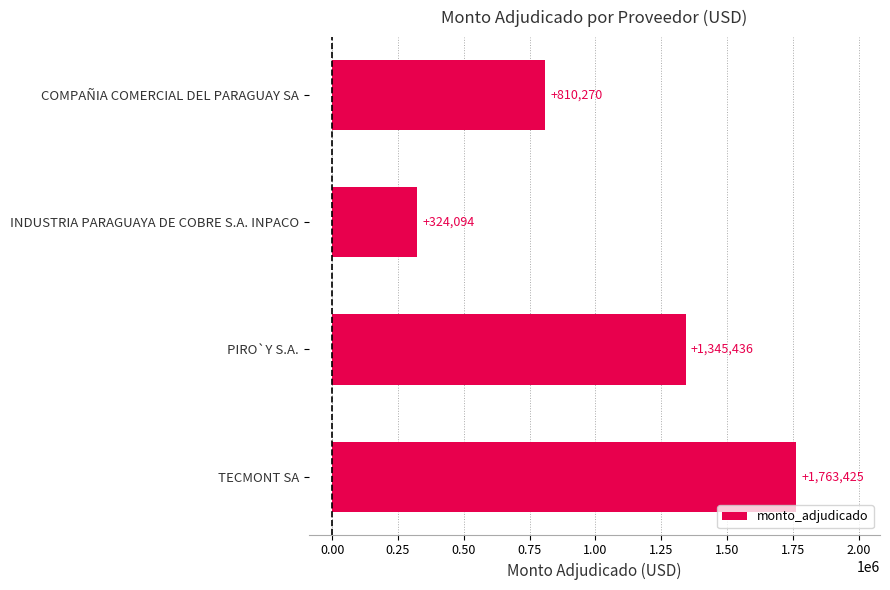

What is the minimum value shown in the chart?

324094